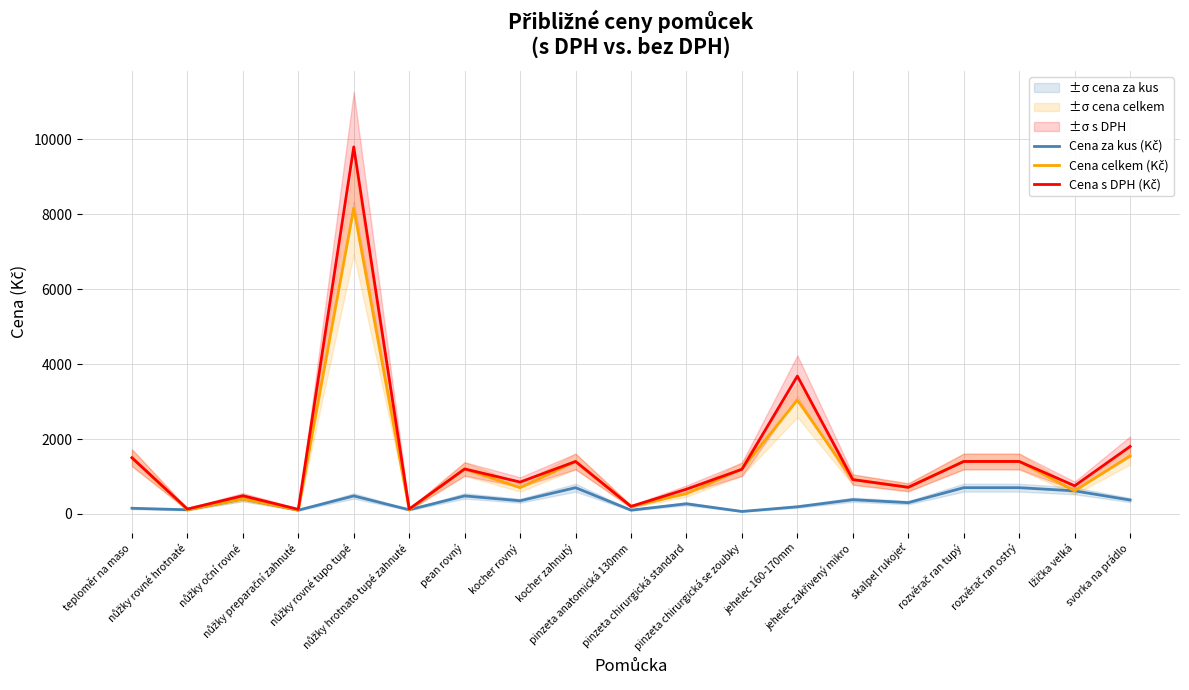

True or false: Cena celkem (Kč) has a value of 1200 at pinzeta chirurgická se zoubky.

True